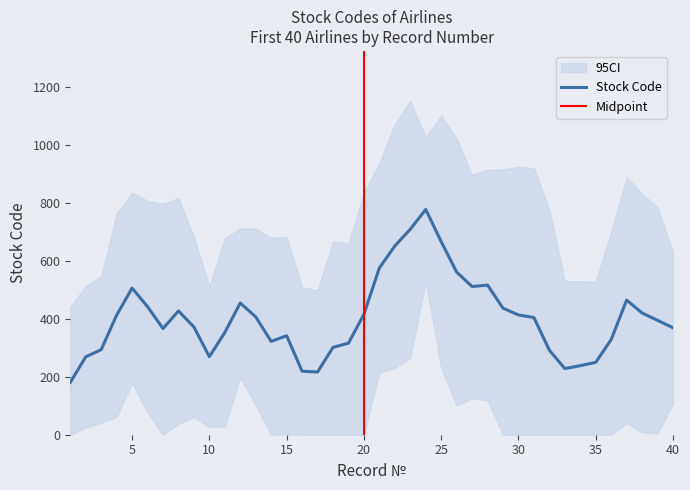

Is it true that Stock Code equals 499.4 at 40?

False